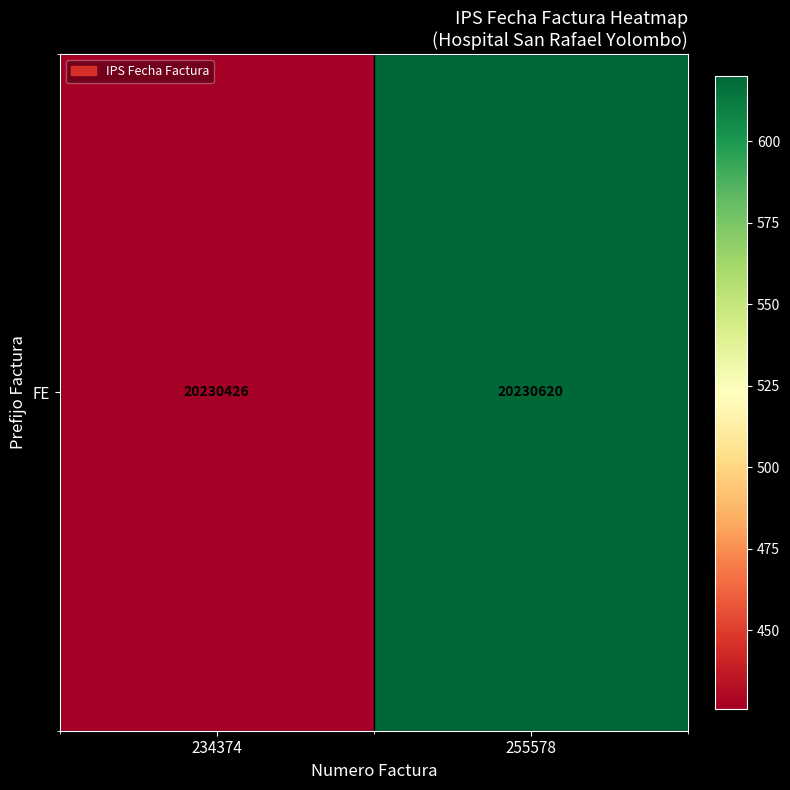

What is the difference between the values at 255578 and 234374?

194